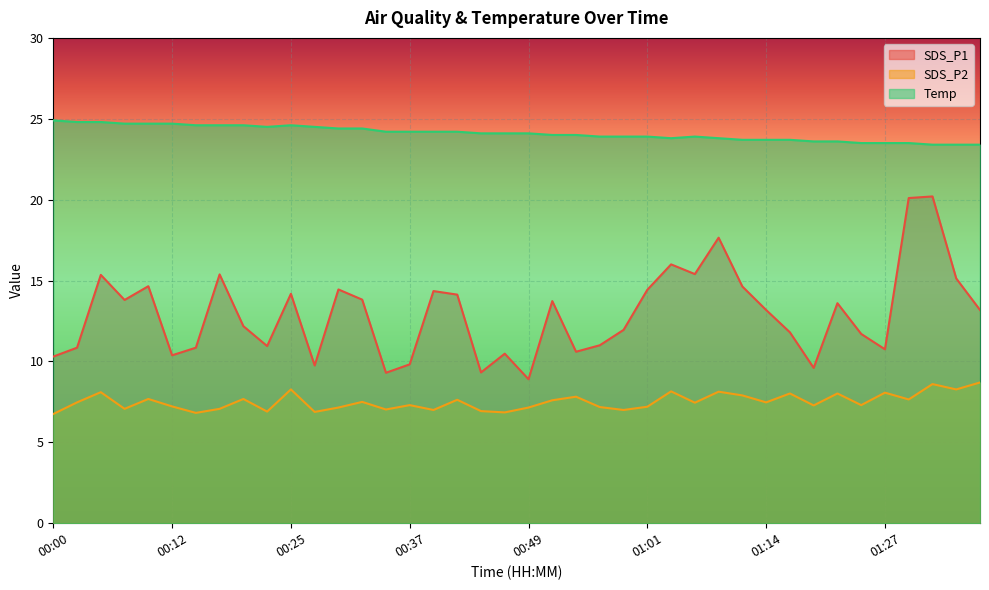

What is the value of the SDS_P1 point at the 15th from the left?

9.3